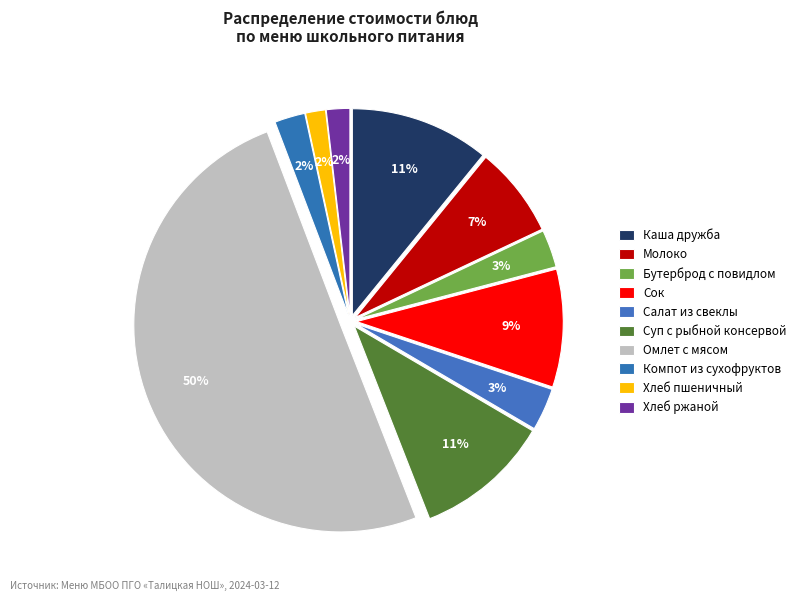

To the nearest percent, what percentage of the pie is Хлеб ржаной?

2%